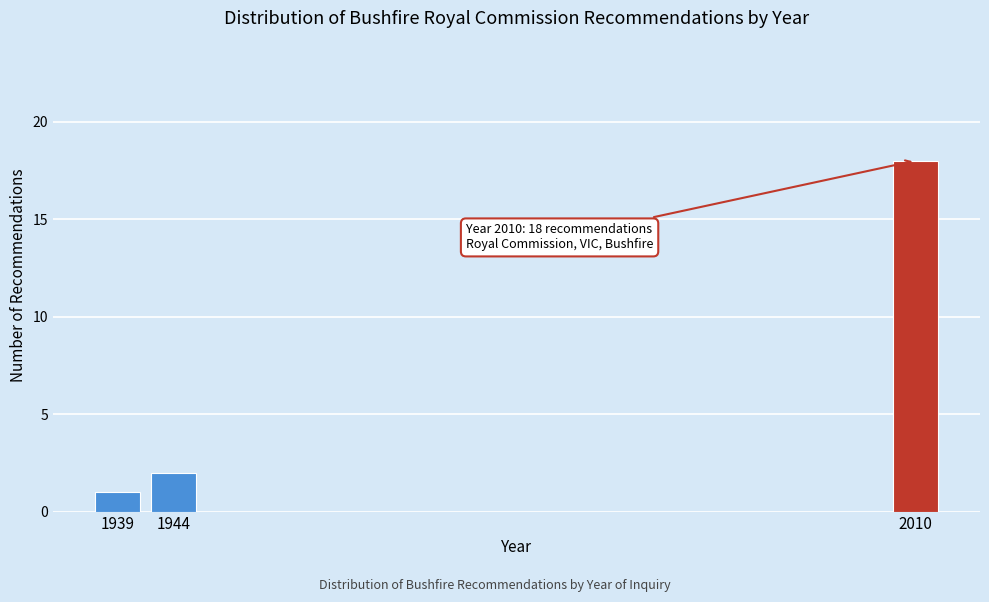

Reading left to right, transcribe all the data shown in this chart.

1	2	18